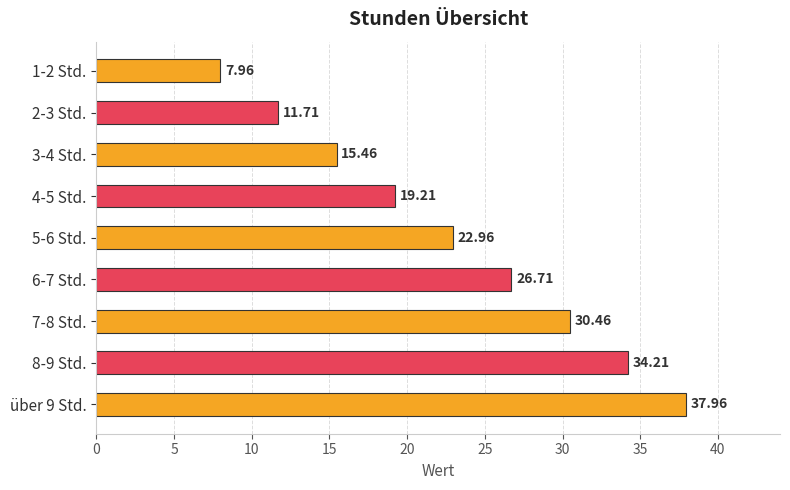

Where is the data nearest to the value 22?

5-6 Std.